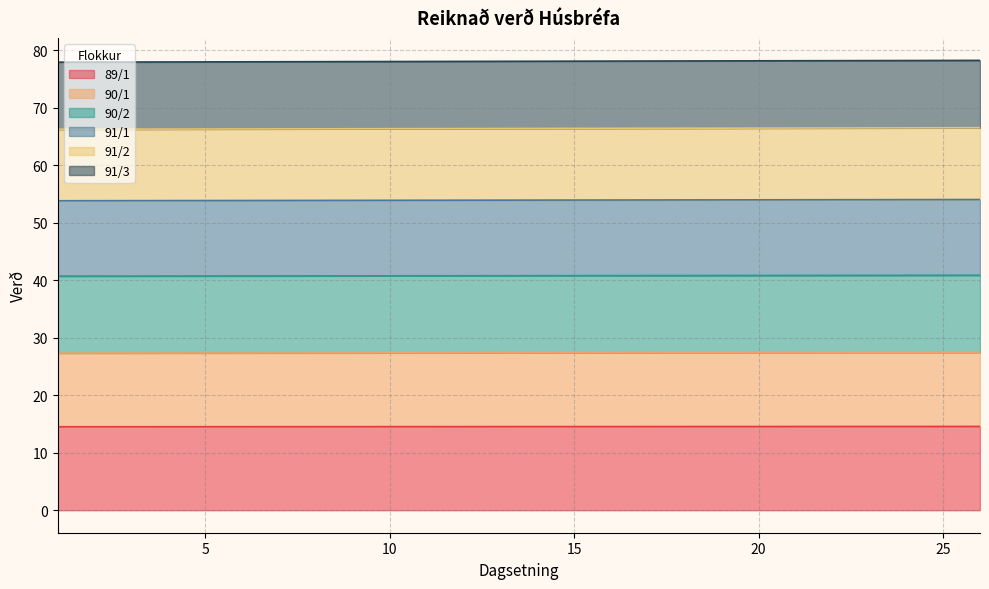

At how many categories does at least one series exceed 29?

26